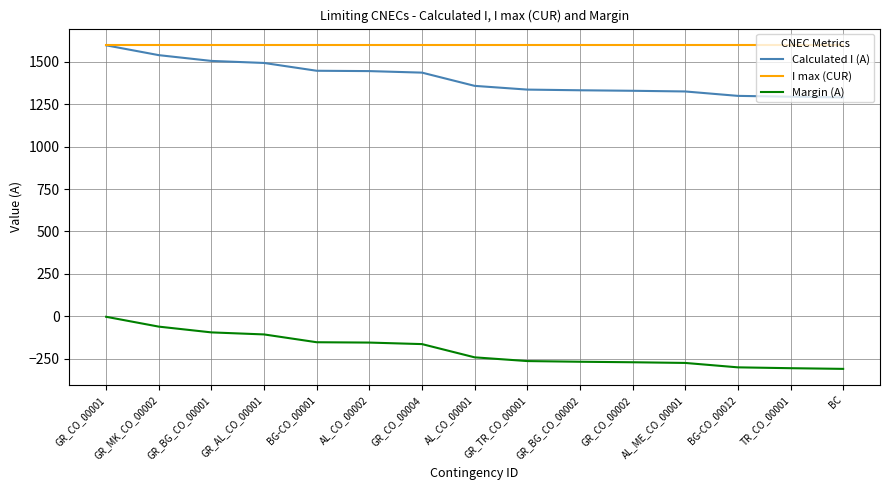

True or false: Margin (A) and Calculated I (A) intersect in this chart.

False